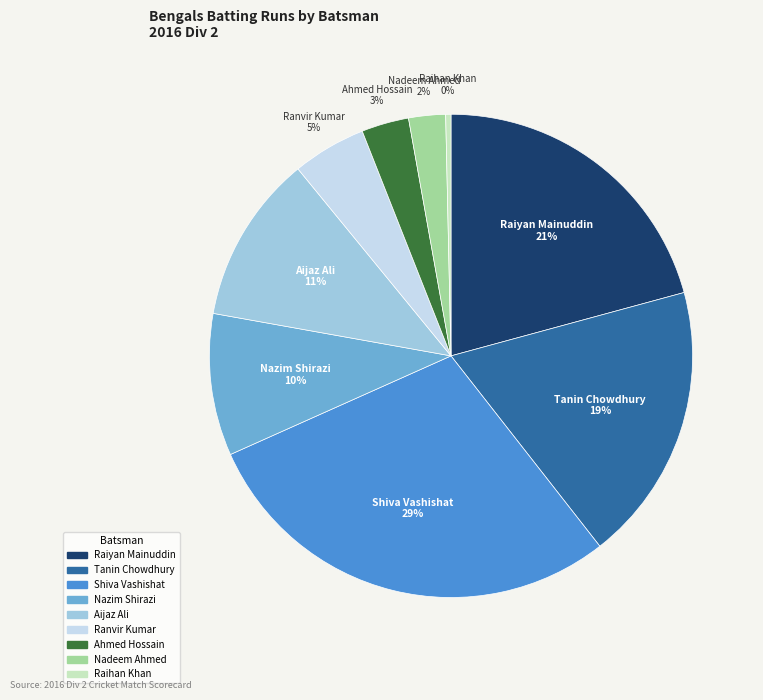

How many slices are in this pie chart?

9